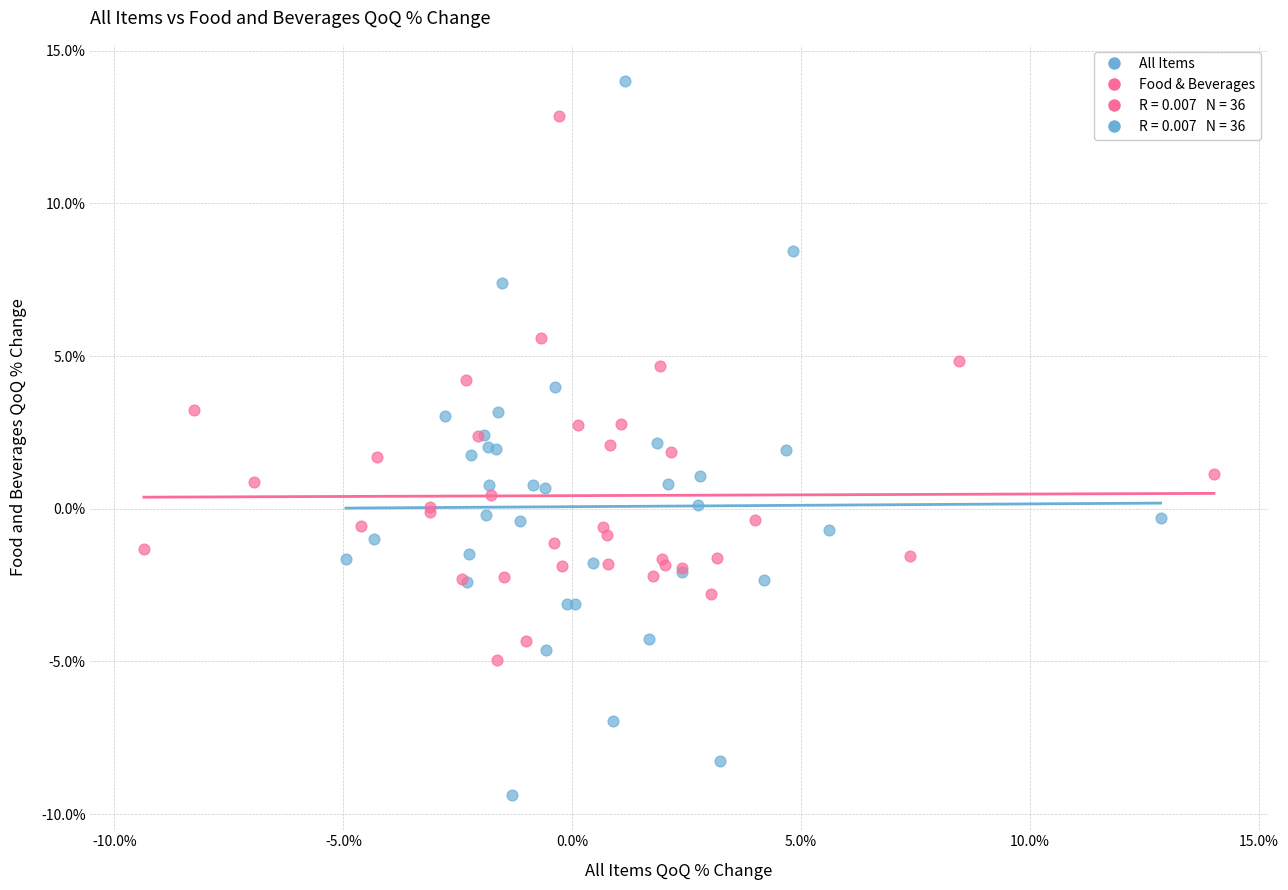

Which series has the largest Y range (max minus min)?

All Items